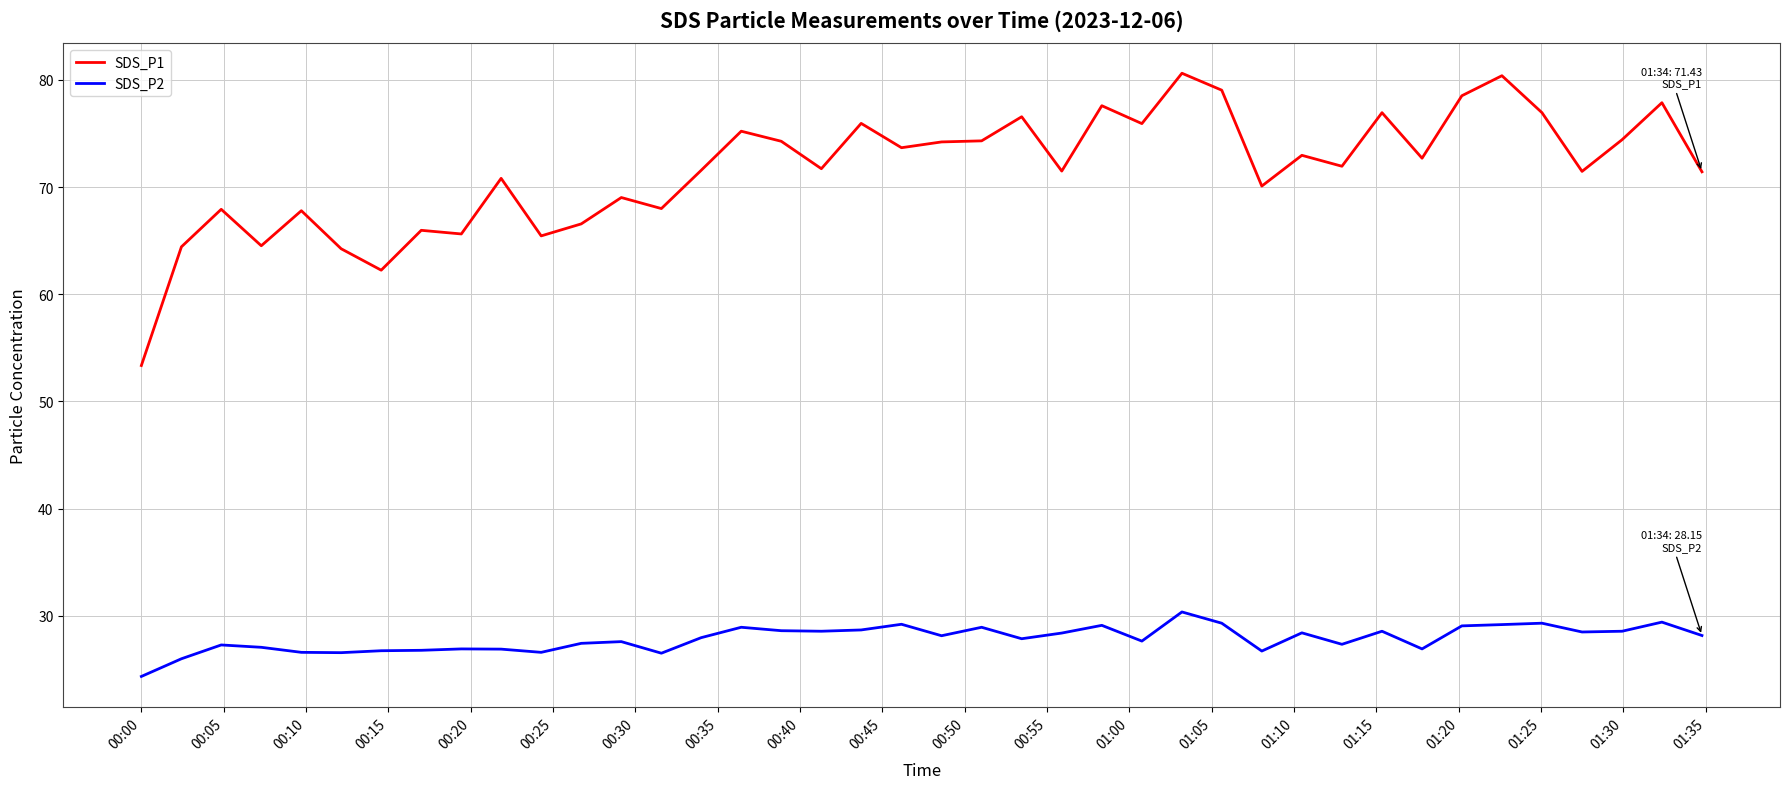

What is the difference between the maximum and minimum values in the SDS_P2 series?

6.0